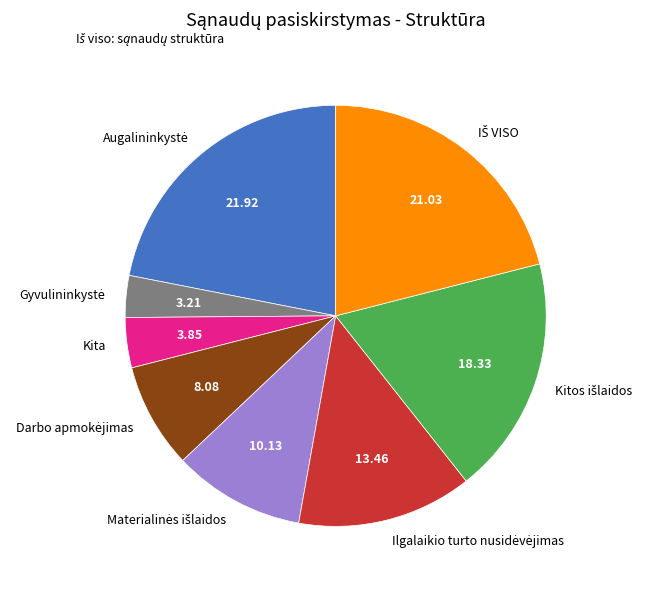

Count the number of slices in the pie.

8